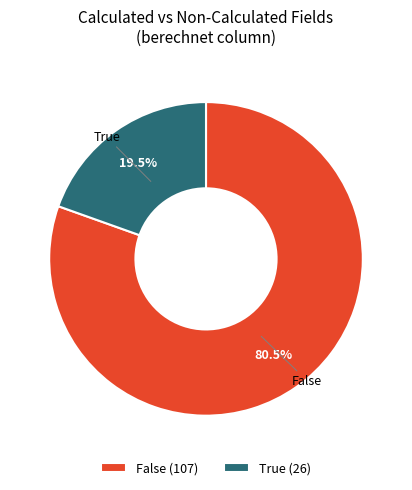

Does any single category account for the majority?

Yes